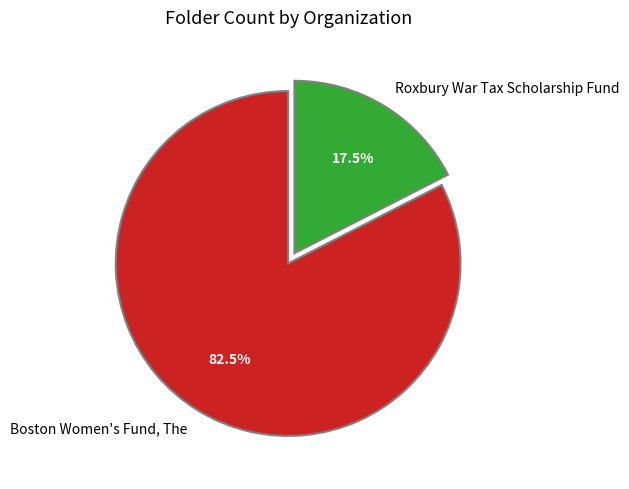

Is the sum of Roxbury War Tax Scholarship Fund and Boston Women's Fund, The greater than half?

Yes